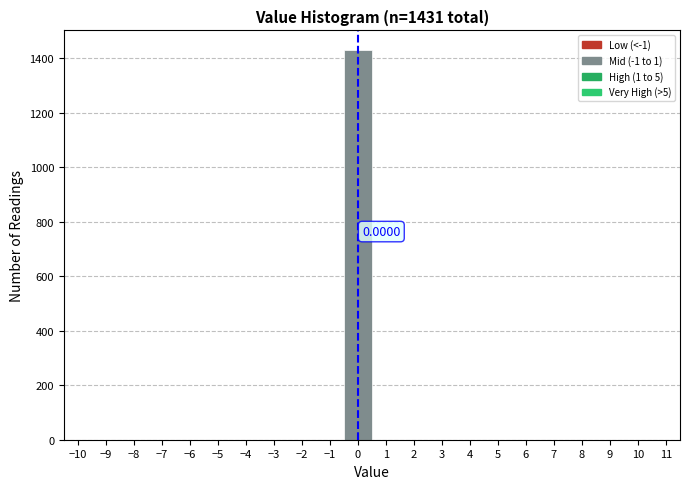

Over which range of the x-axis is the bar tallest?

-0.5 to 0.5